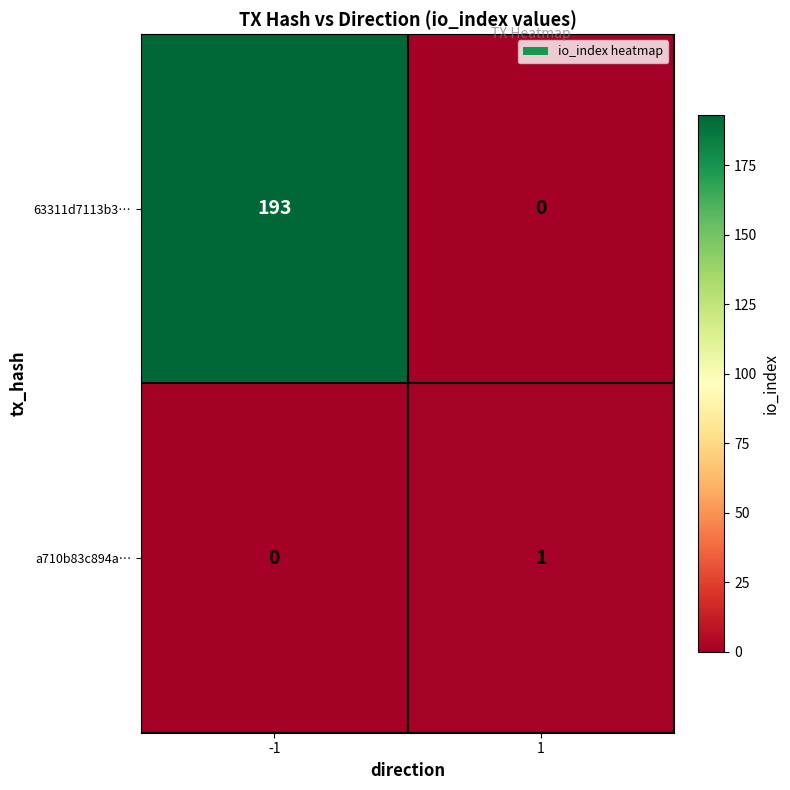

How many values in a710b83c894a… are above zero?

1